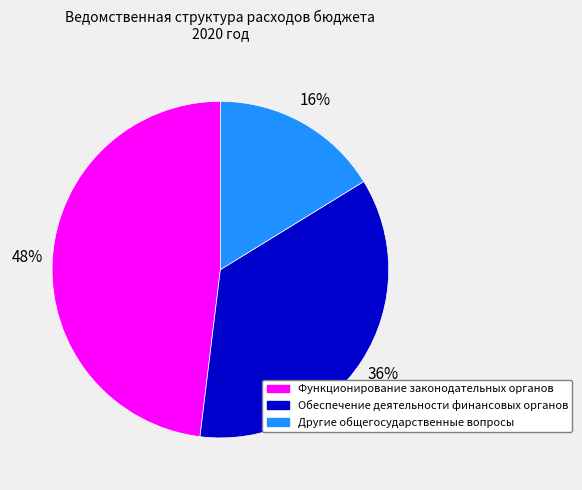

How many segments does this pie chart have?

3